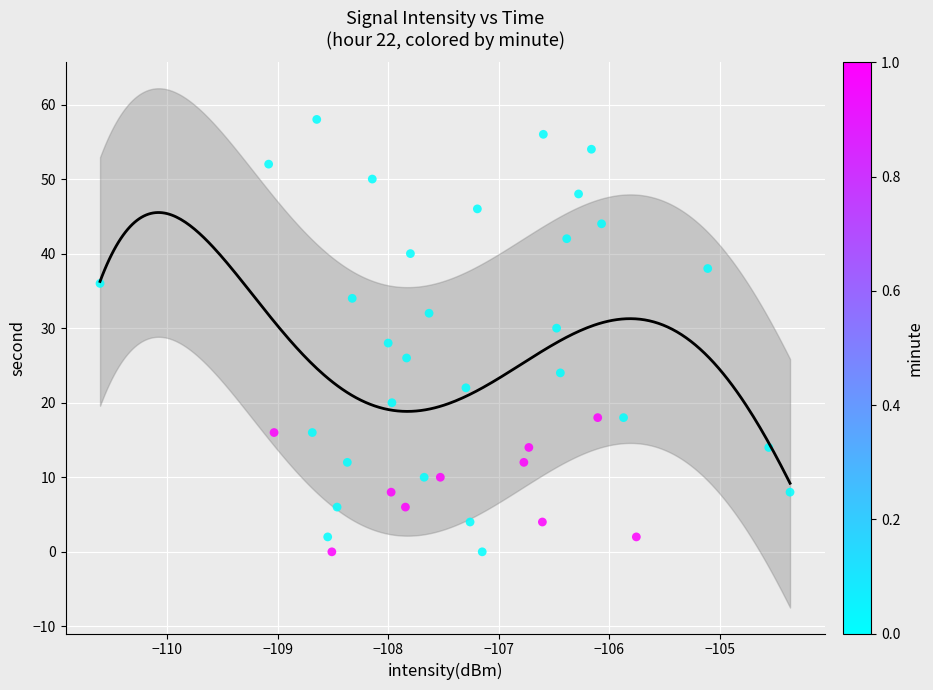

What is the range of Y values (max minus min)?

58